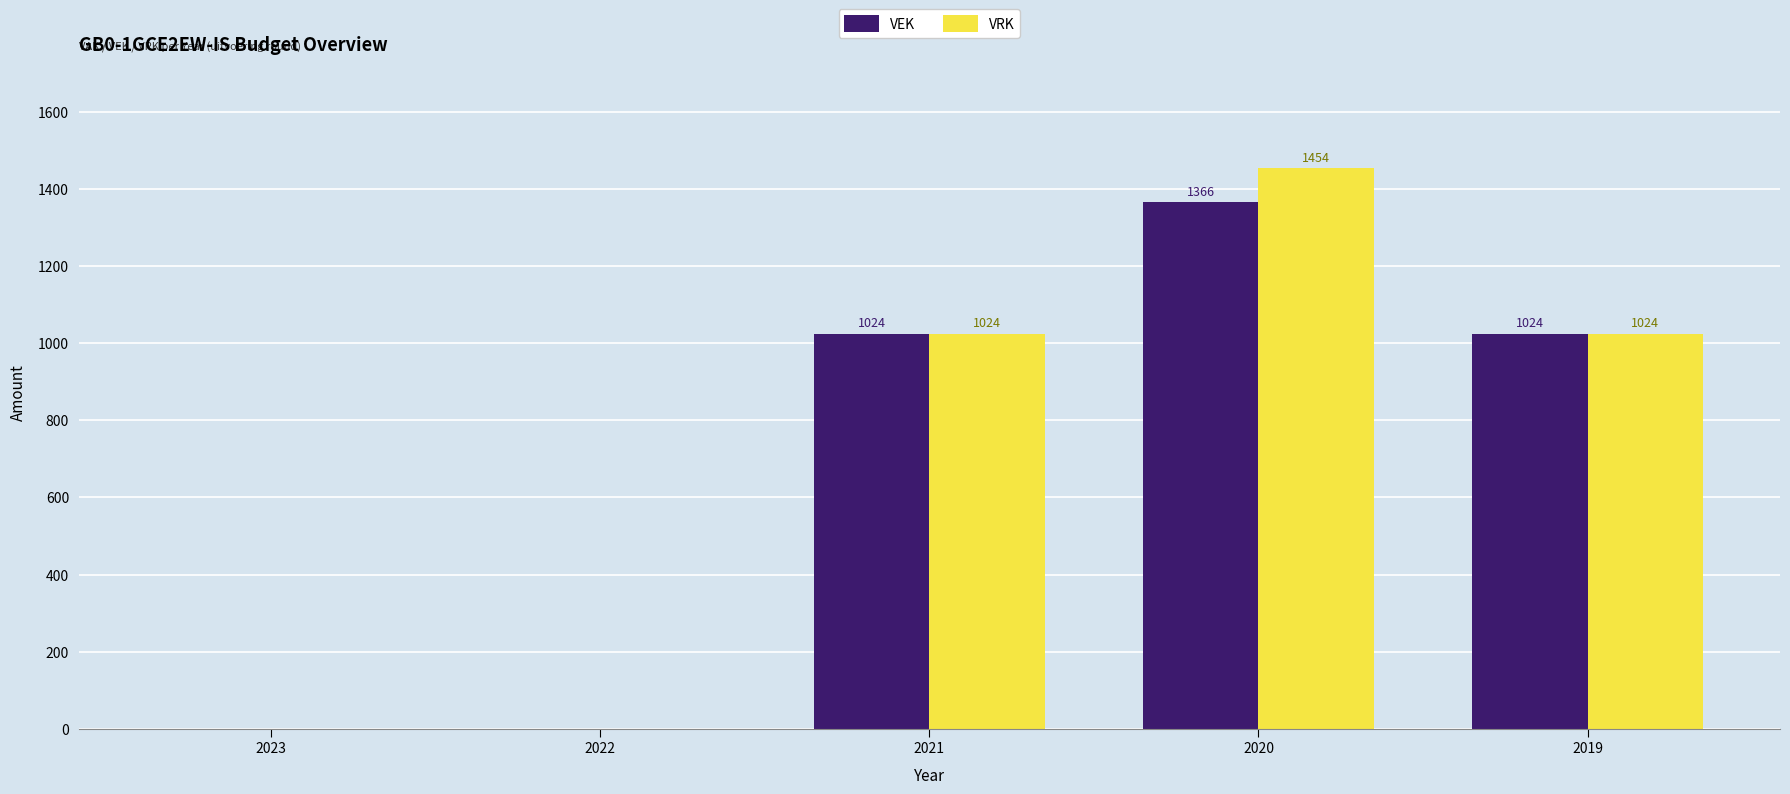

What is the difference between the VEK values at 2020 and 2019?

342